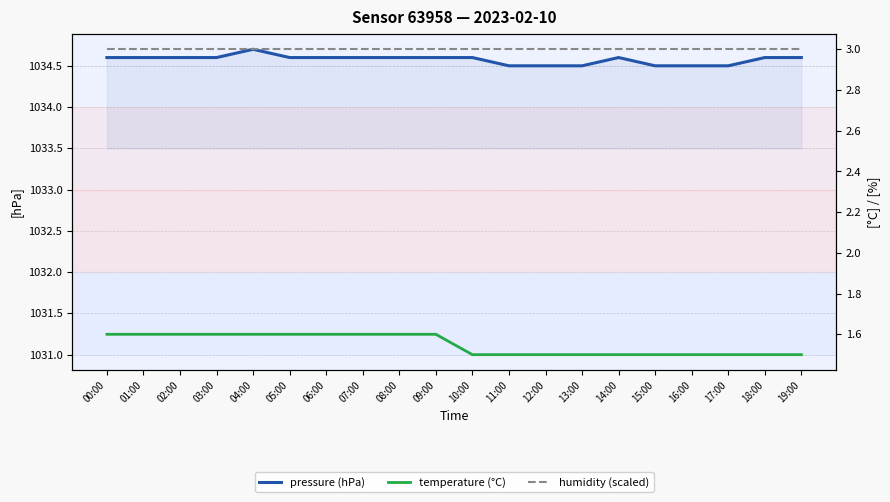

Reading left to right, list all the values displayed in this chart.

pressure (hPa): 00:00=1034.6	01:00=1034.6	02:00=1034.6	03:00=1034.6	04:00=1034.7	05:00=1034.6	06:00=1034.6	07:00=1034.6	08:00=1034.6	09:00=1034.6	10:00=1034.6	11:00=1034.5	12:00=1034.5	13:00=1034.5	14:00=1034.6	15:00=1034.5	16:00=1034.5	17:00=1034.5	18:00=1034.6	19:00=1034.6
temperature (°C): 00:00=1.6	01:00=1.6	02:00=1.6	03:00=1.6	04:00=1.6	05:00=1.6	06:00=1.6	07:00=1.6	08:00=1.6	09:00=1.6	10:00=1.5	11:00=1.5	12:00=1.5	13:00=1.5	14:00=1.5	15:00=1.5	16:00=1.5	17:00=1.5	18:00=1.5	19:00=1.5
humidity (scaled): 00:00=3.0	01:00=3.0	02:00=3.0	03:00=3.0	04:00=3.0	05:00=3.0	06:00=3.0	07:00=3.0	08:00=3.0	09:00=3.0	10:00=3.0	11:00=3.0	12:00=3.0	13:00=3.0	14:00=3.0	15:00=3.0	16:00=3.0	17:00=3.0	18:00=3.0	19:00=3.0